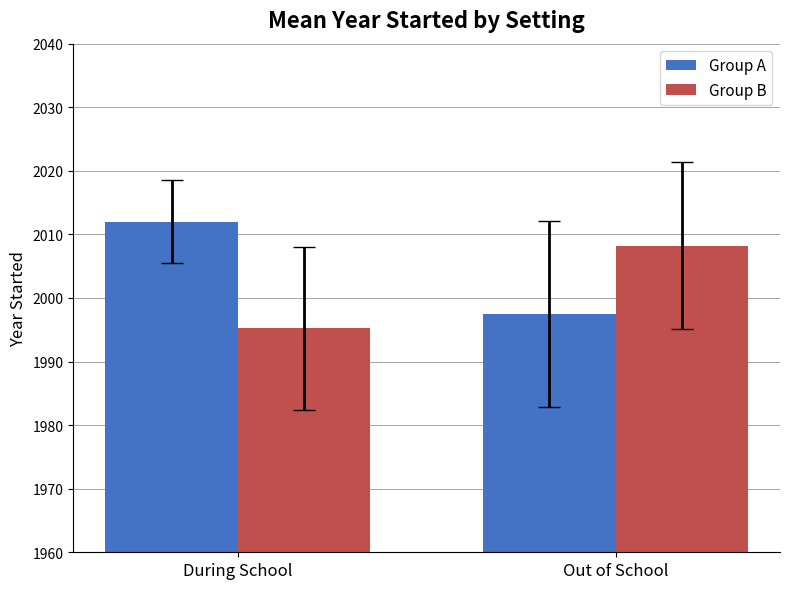

What is the difference between the maximum and minimum values in the Group B series?

13.0